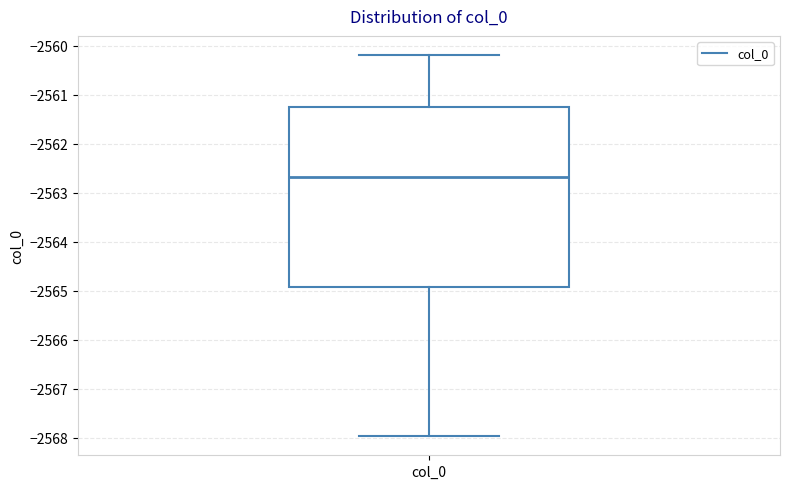

Transcribe this box plot: give where the median line is, the range the box spans, and where the two whiskers end, as read against the y-axis. The values are not printed on the chart, so give them approximately, as read against the axis.

median -2562.7, box -2564.9 to -2561.2, whiskers -2568.0 to -2560.2